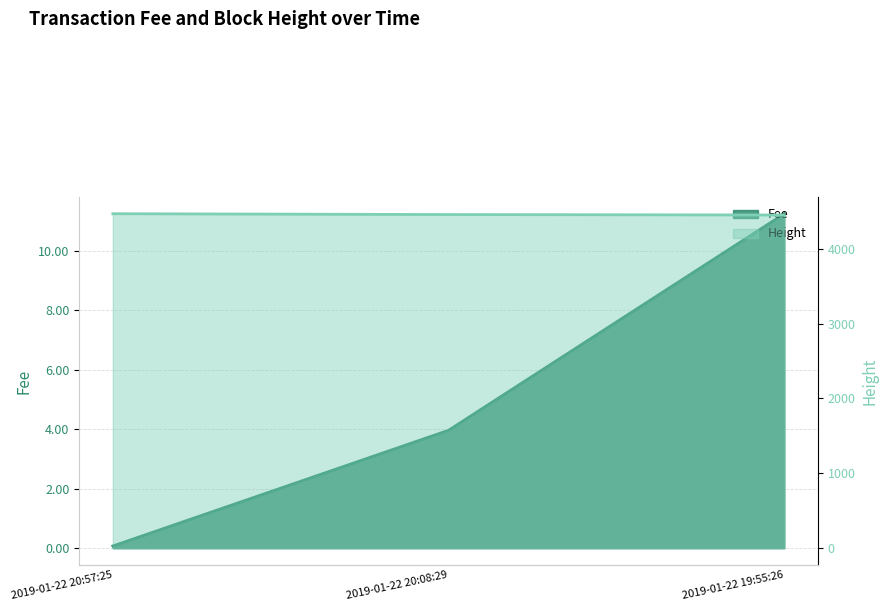

What is the spread (max minus min) of values at 2019-01-22 20:08:29?

4451.0